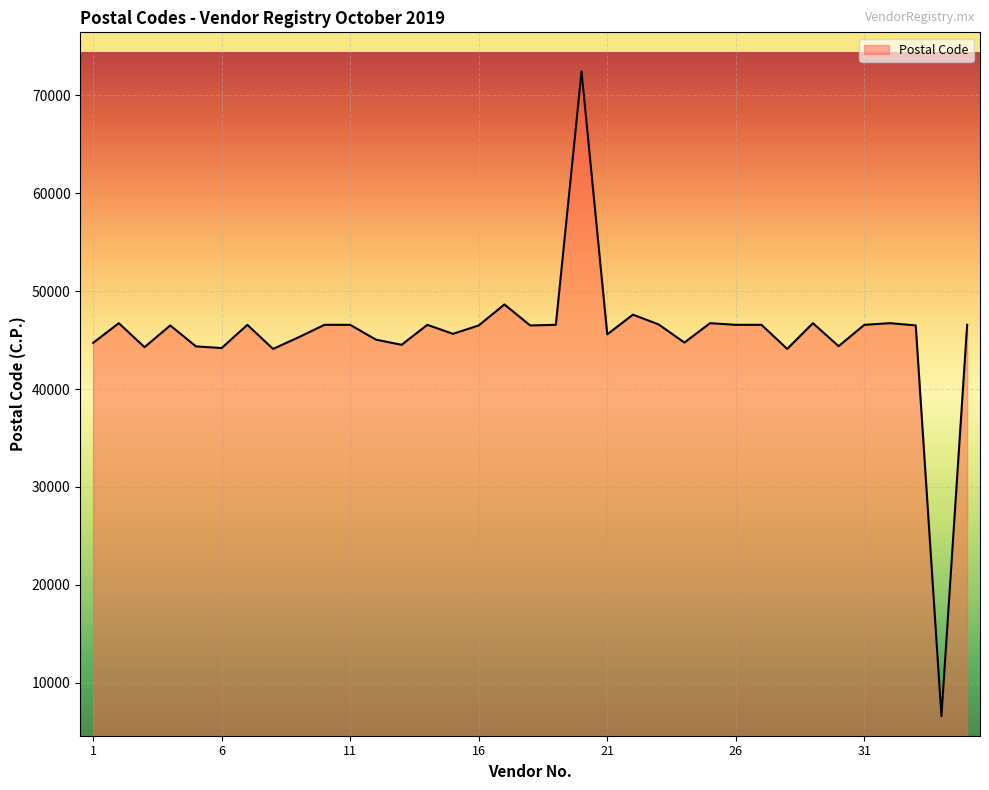

What is the difference between the second highest and second lowest values?

4540